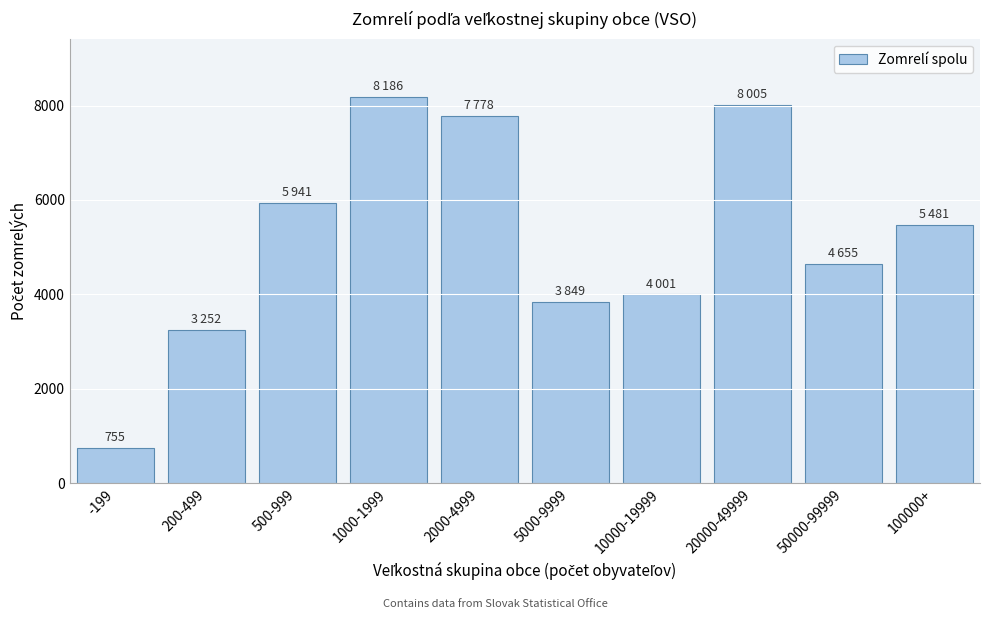

Reading left to right, extract all data points from this chart.

-199=755	200-499=3252	500-999=5941	1000-1999=8186	2000-4999=7778	5000-9999=3849	10000-19999=4001	20000-49999=8005	50000-99999=4655	100000+=5481